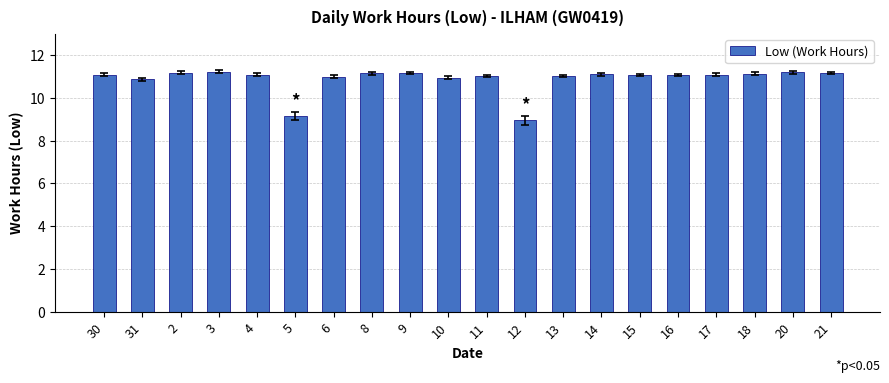

What is the change in value from 30 to 5?

-1.9